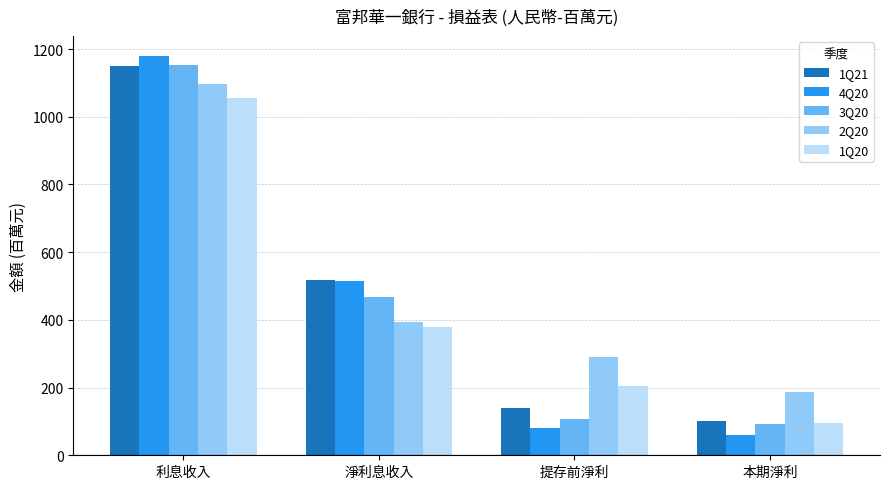

Read the 2Q20 value at 淨利息收入.

395.0